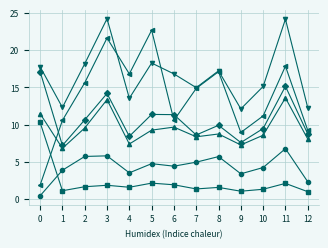

What is the total value across all series at 7?

53.1